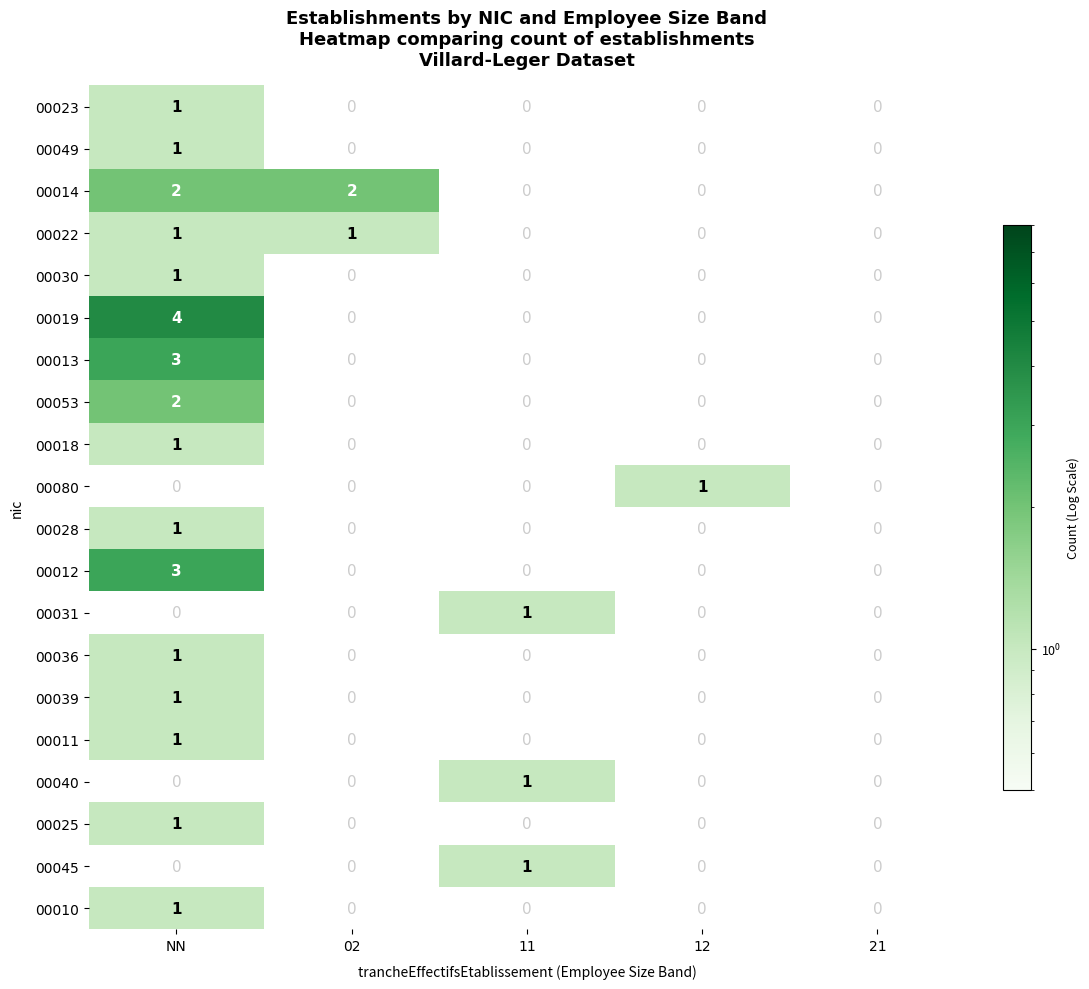

The 00014 series shows 1.3 at 02. True or false?

False